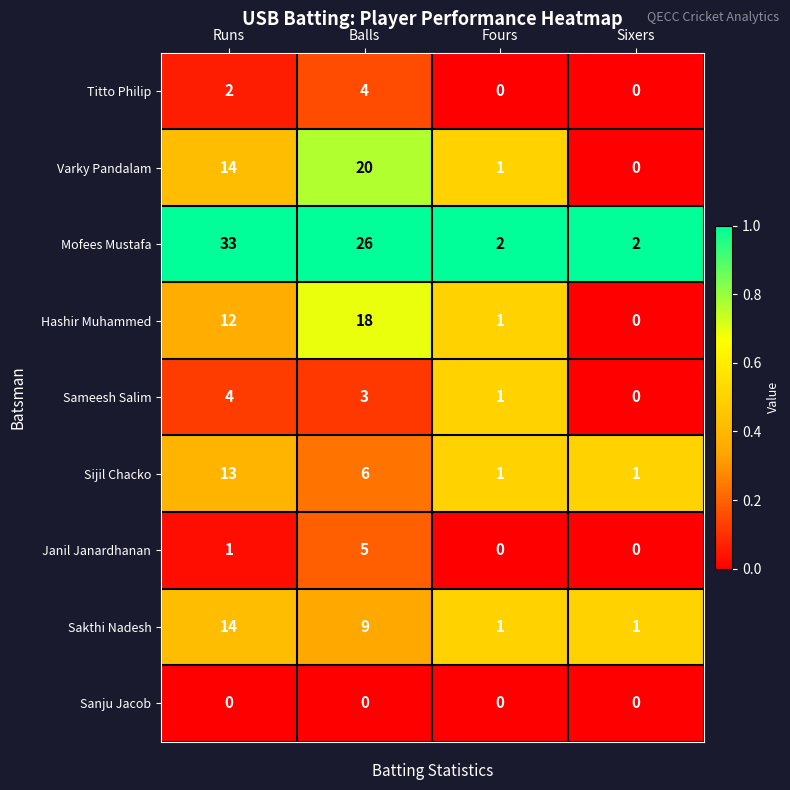

What is the difference between the maximum and minimum values in the Varky Pandalam series?

20